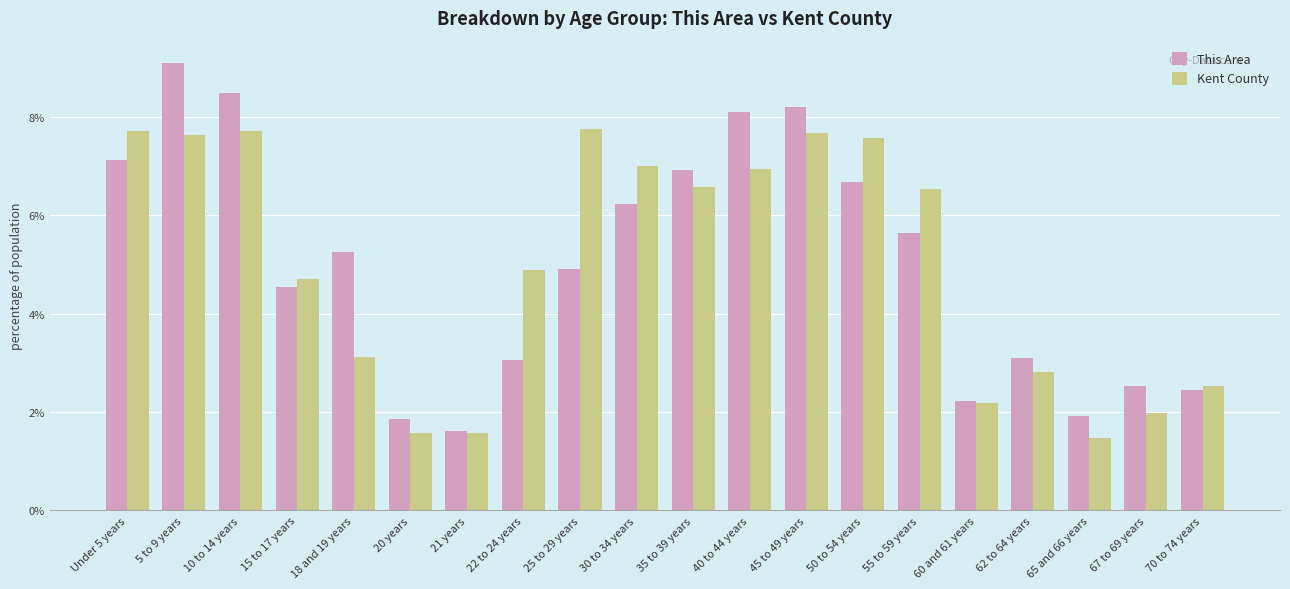

The Kent County series shows 0.6 at 18 and 19 years. True or false?

False